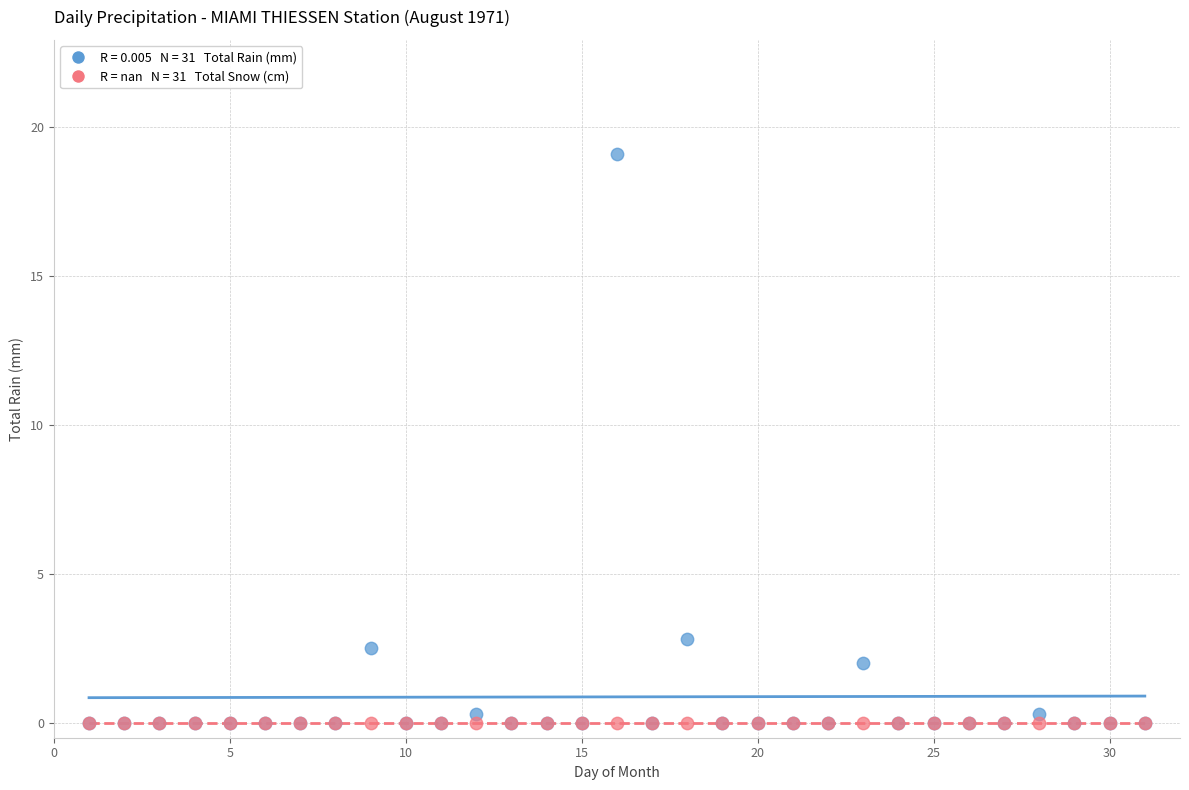

Across all series, what Y value is closest to 9?

2.8